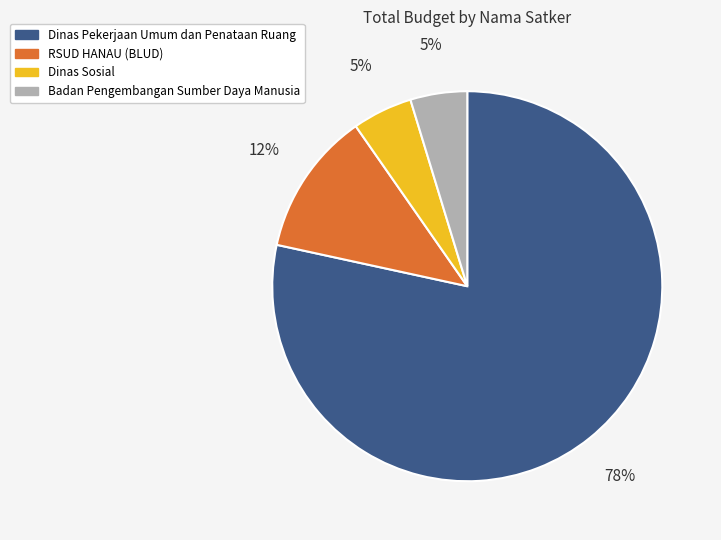

To the nearest percent, what is the difference between the Dinas Pekerjaan Umum dan Penataan Ruang and Dinas Sosial slice percentages?

73%